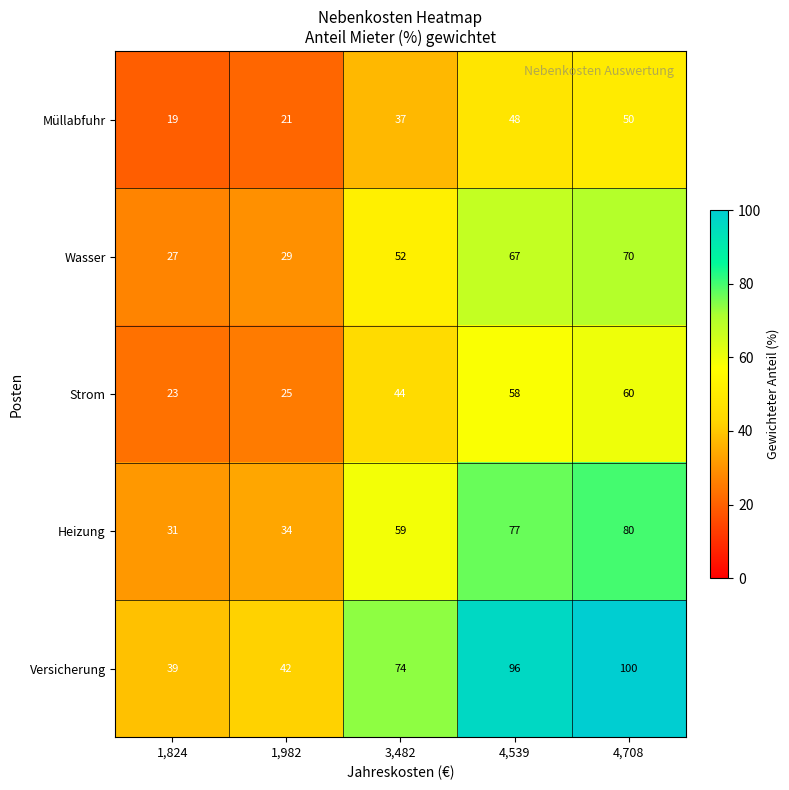

True or false: Müllabfuhr has a value of 37 at 3,482.

True